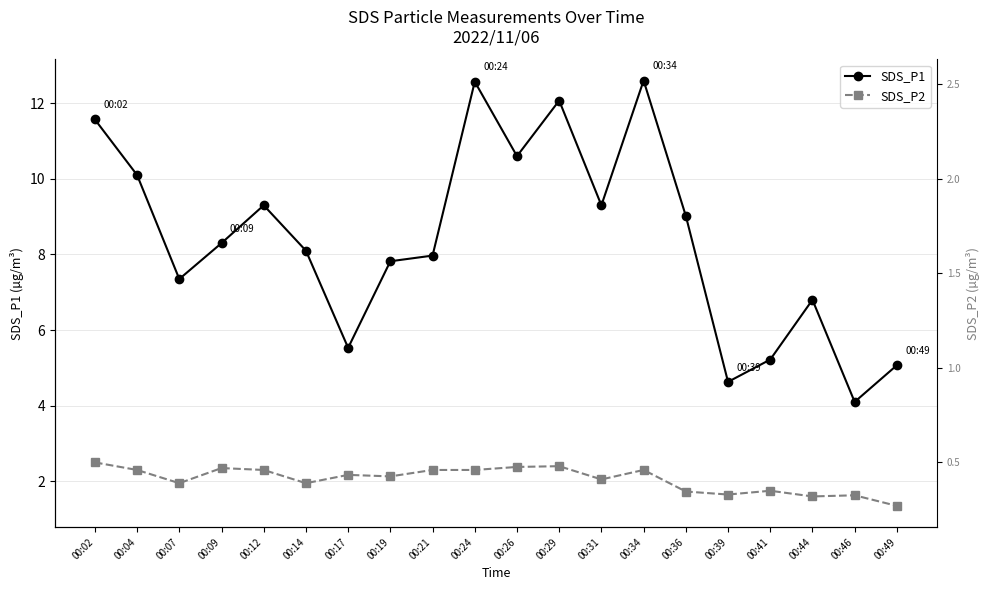

Is it true that SDS_P2 equals 2.4 at 00:26?

True